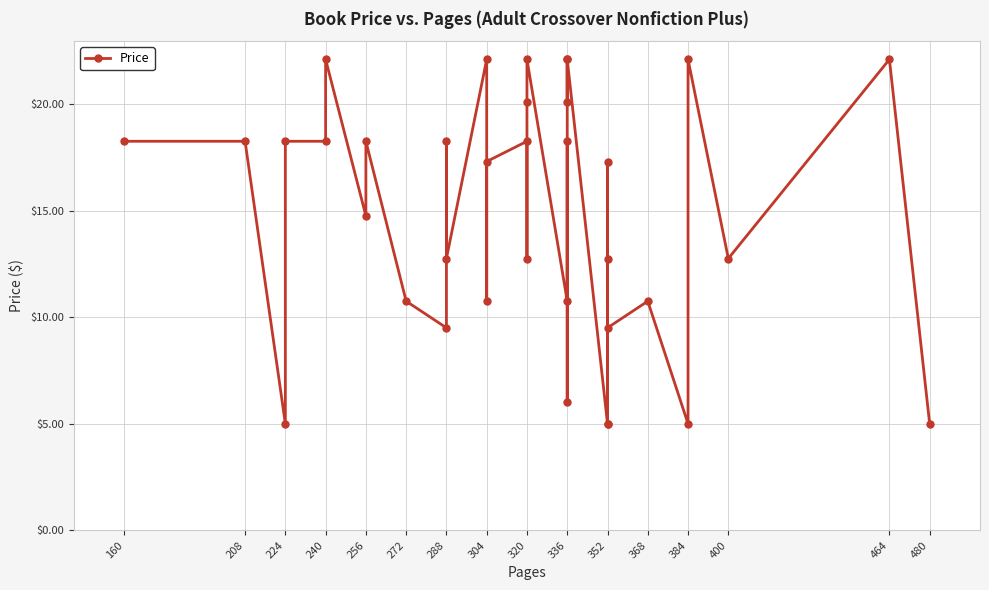

At which category does the chart reach its minimum across all series?

224